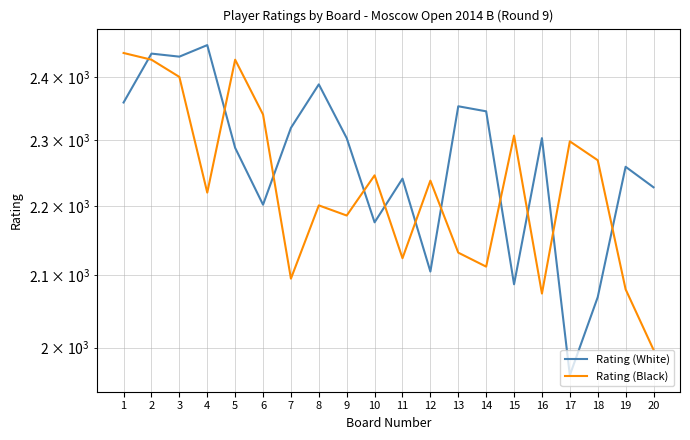

List the series in order of their overall mean, lowest first.

Rating (Black), Rating (White)